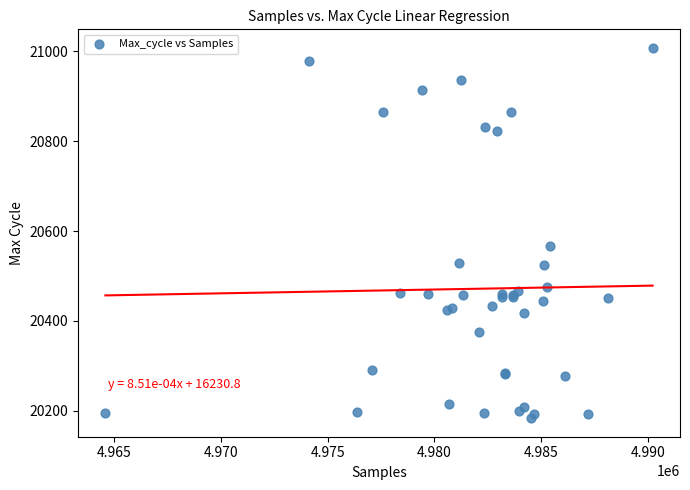

What Y value in the scatter plot is closest to 20595?

20566